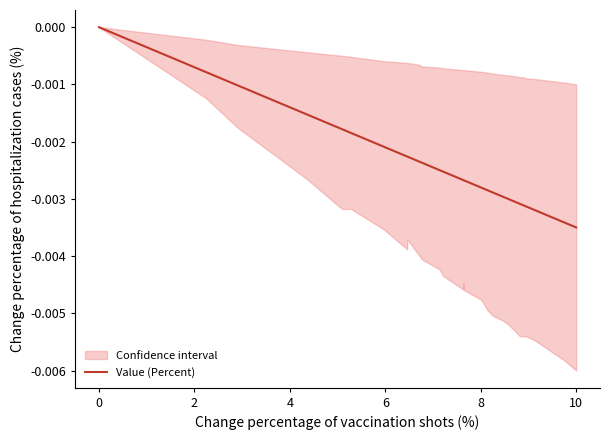

The value at 17 is -0.0. True or false?

False